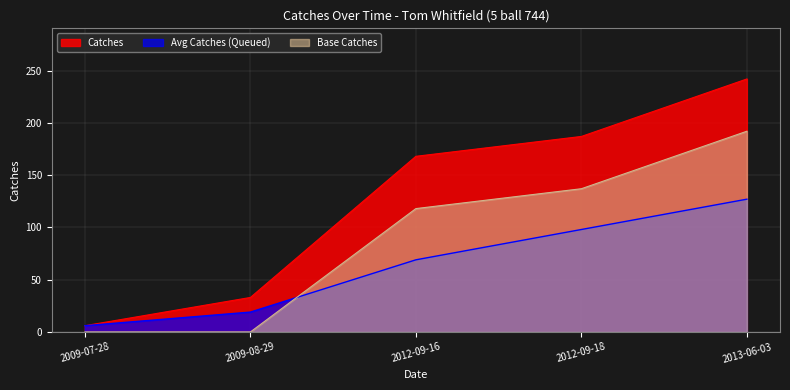

Reading right to left, list all the values displayed in this chart.

2013-06-03=242	2012-09-18=187	2012-09-16=168	2009-08-29=33	2009-07-28=6